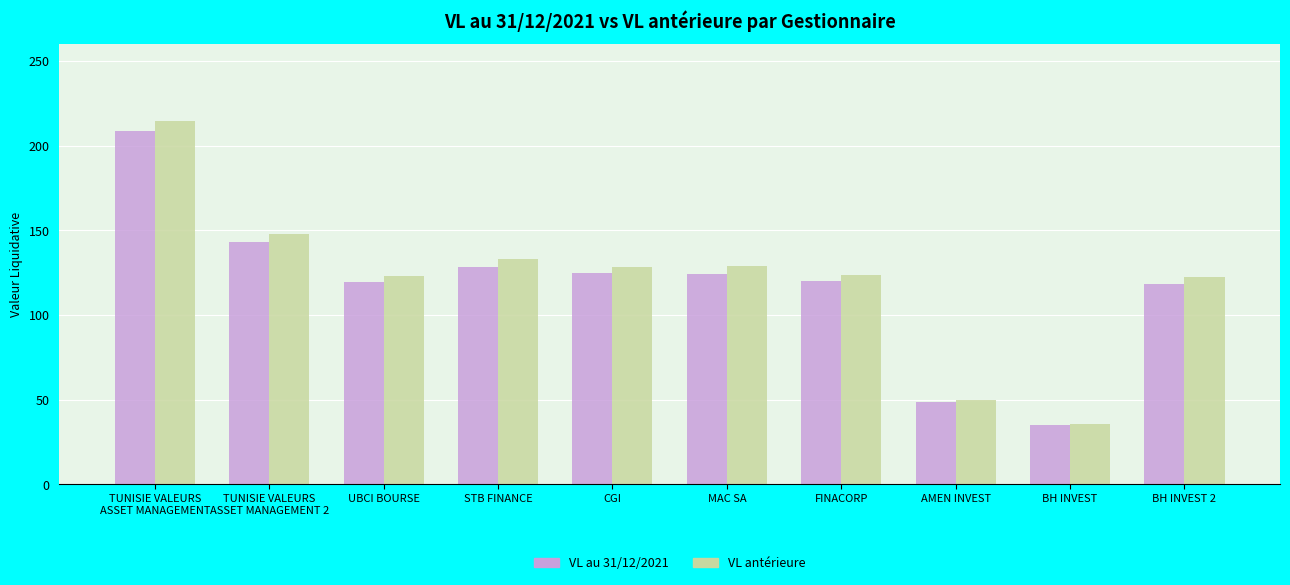

At which category is the sum across all series the highest?

TUNISIE VALEURS
ASSET MANAGEMENT